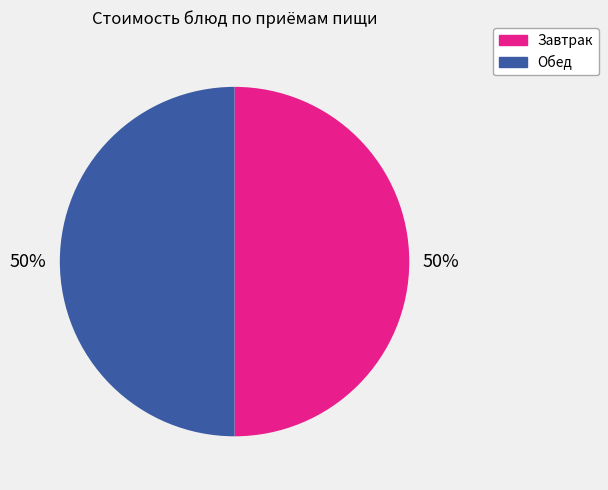

To the nearest percent, what is the average slice percentage?

50%